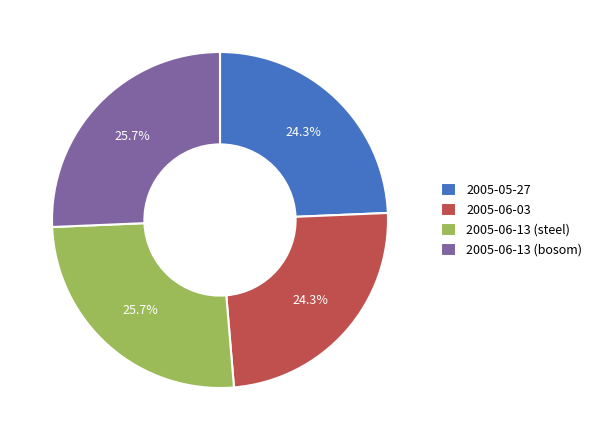

How many slices are in this pie chart?

4